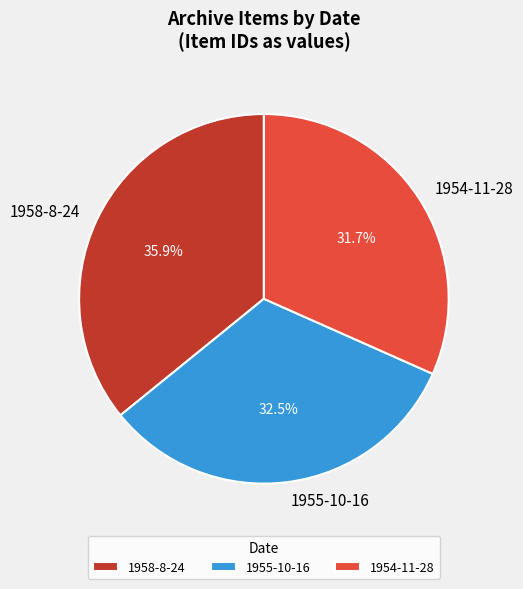

How many slices are in this pie chart?

3